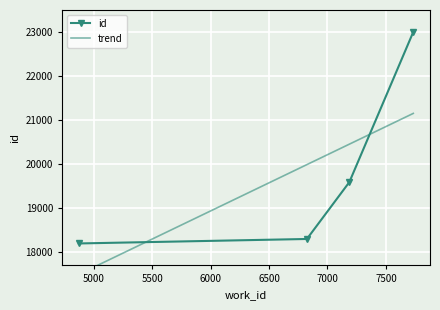

Reading left to right, extract all data points from this chart.

4873=18191	6824=18293	7187=19587	7734=23007